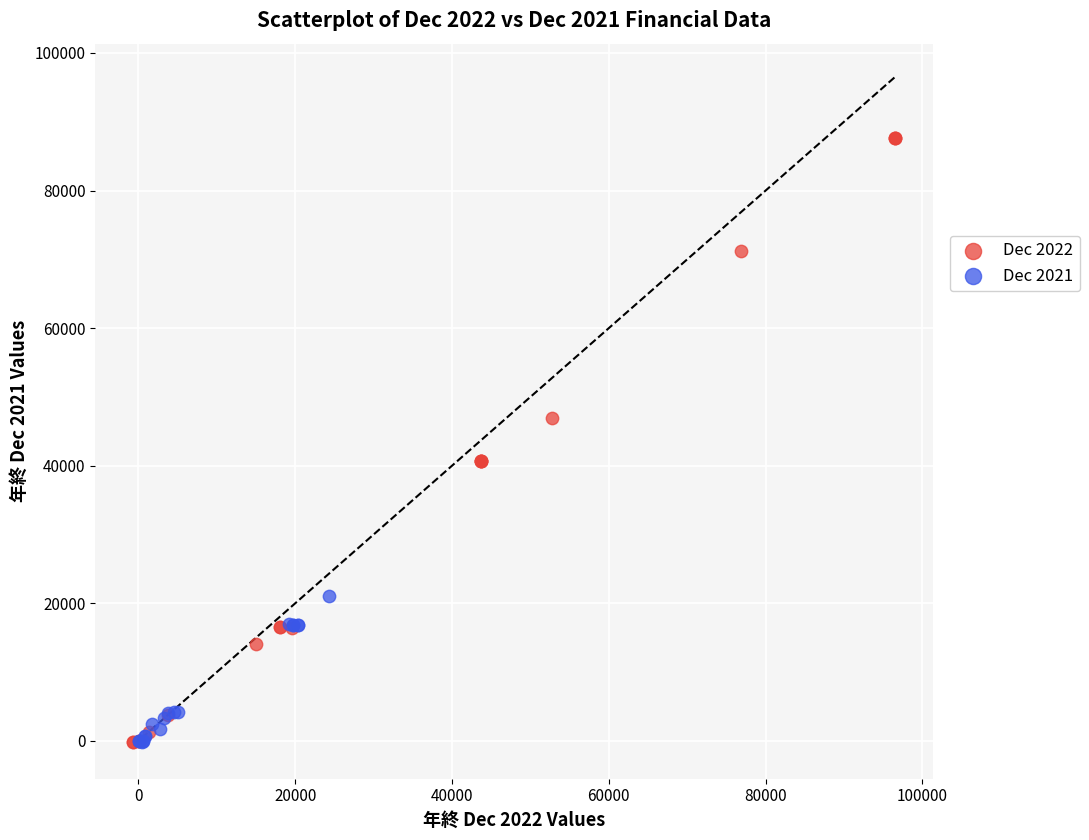

Which series reaches the maximum Y coordinate?

Dec 2022